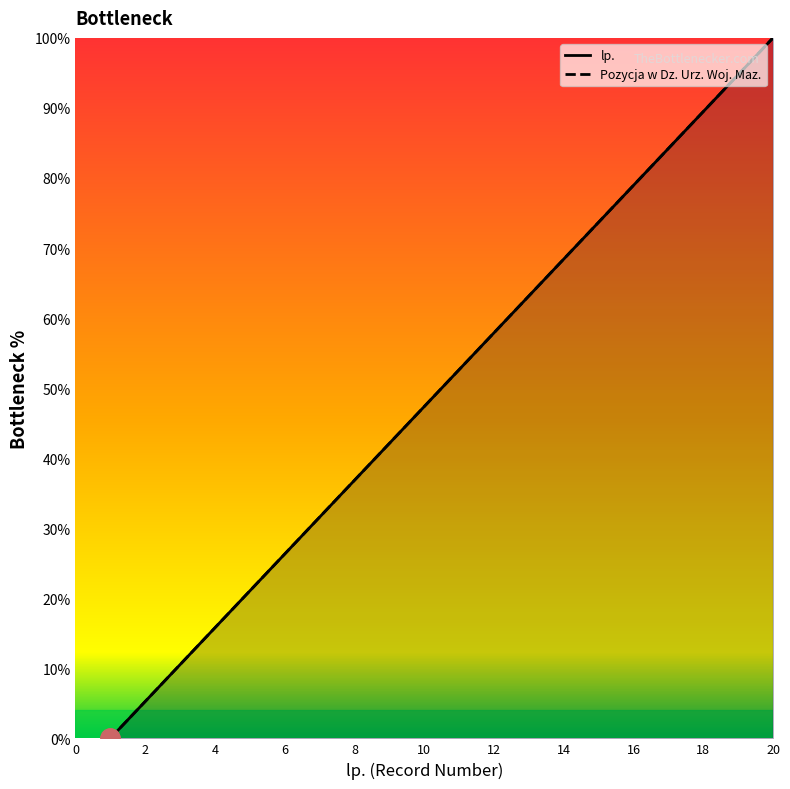

The Pozycja w Dz. Urz. Woj. Maz. series shows 52.6 at 11. True or false?

True